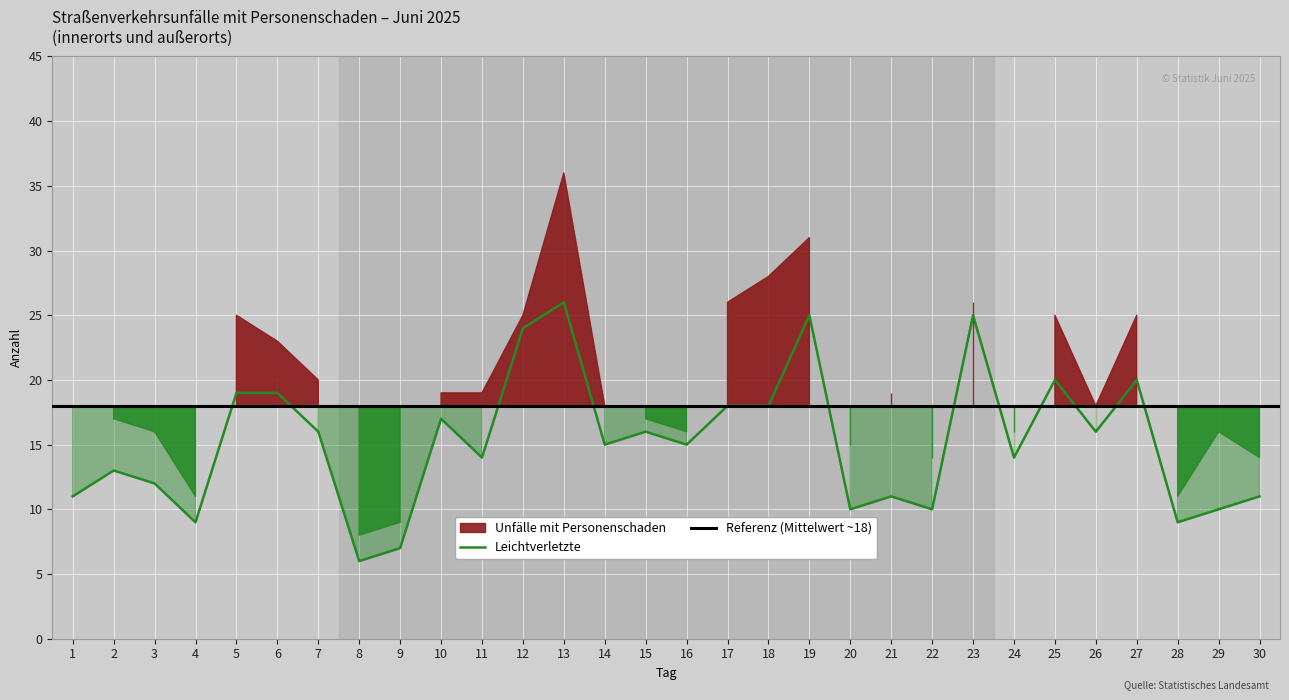

At which label does Leichtverletzte reach its minimum?

8